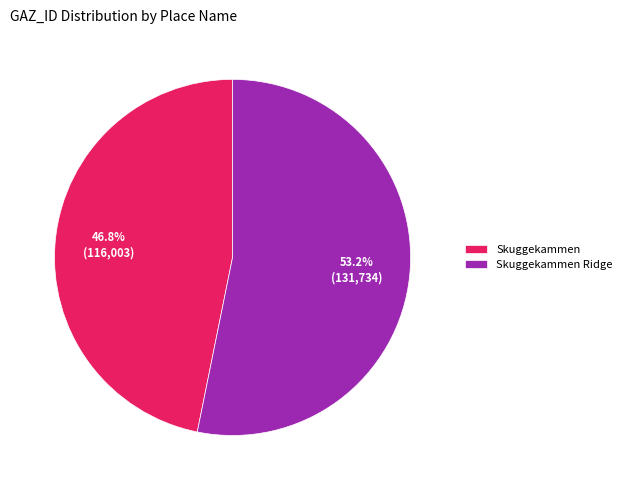

Approximately how many times larger is the value at Skuggekammen Ridge compared to Skuggekammen?

1.1